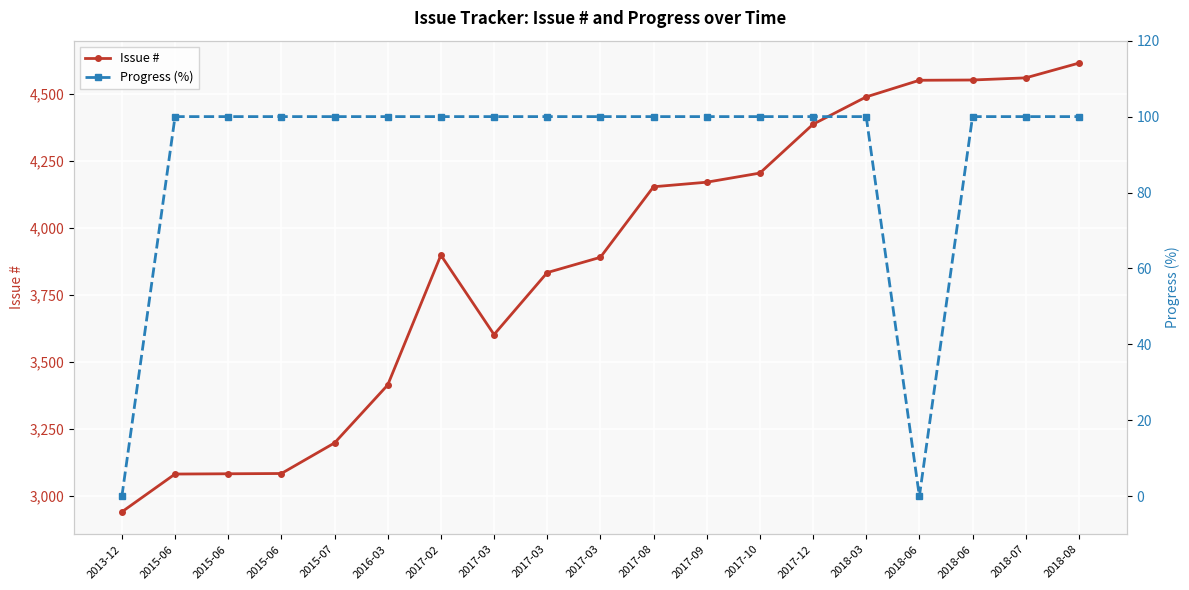

What is the greatest value displayed?

4614